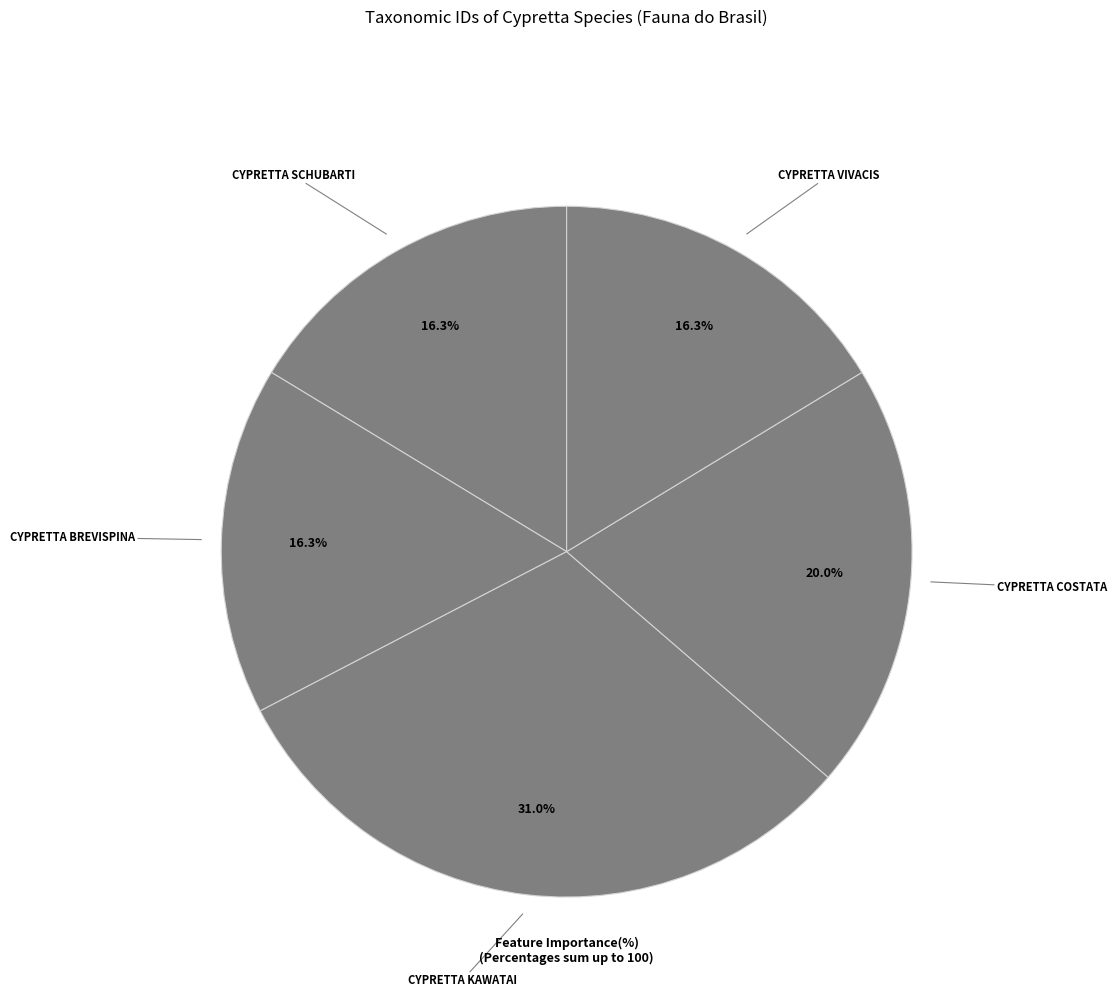

To the nearest percent, what is the average slice percentage?

20%